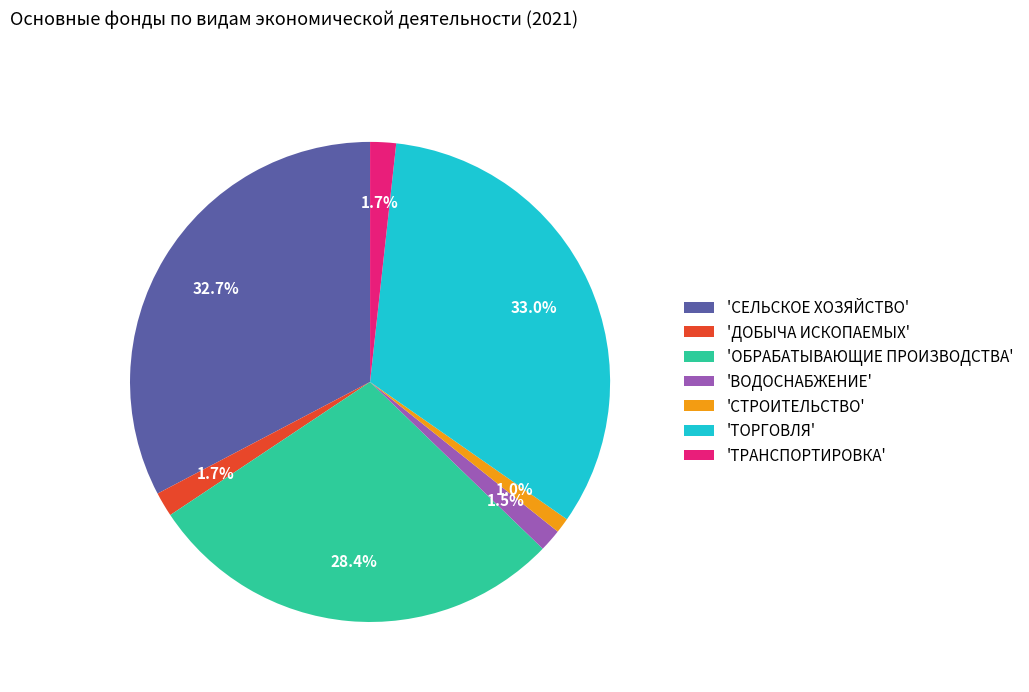

What percentage is NOT represented by 'ОБРАБАТЫВАЮЩИЕ ПРОИЗВОДСТВА'?

71.6%